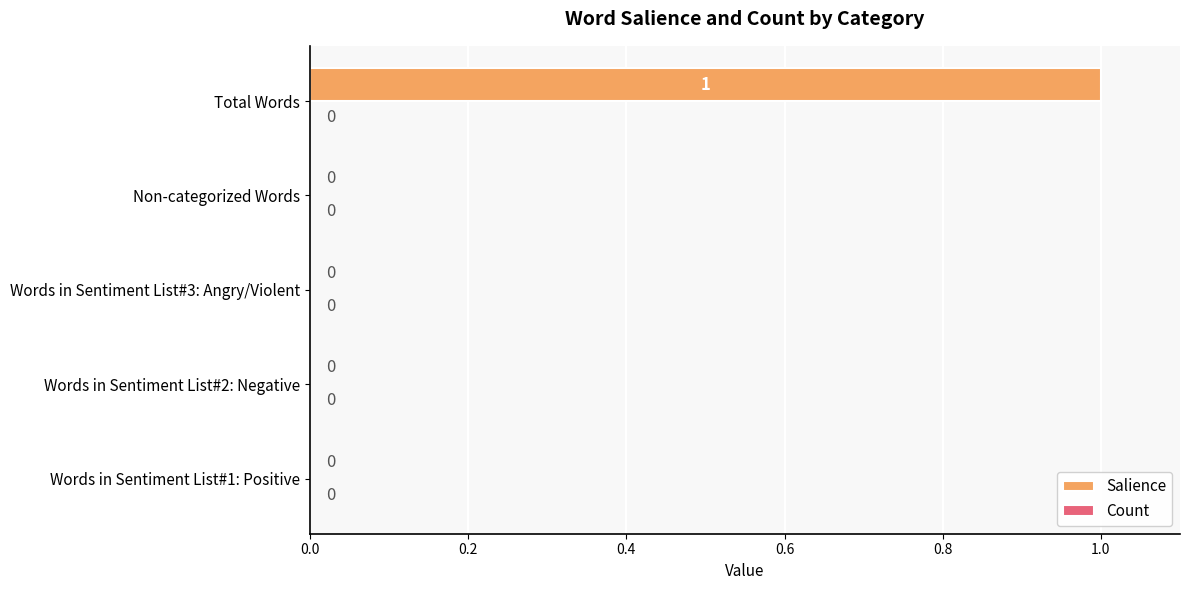

How many values are between 0 and 1?

5